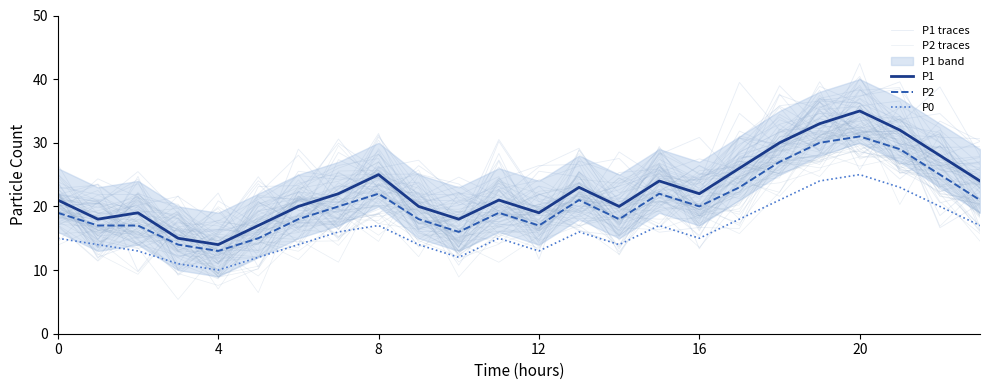

Which series has the widest spread of values?

P1 traces